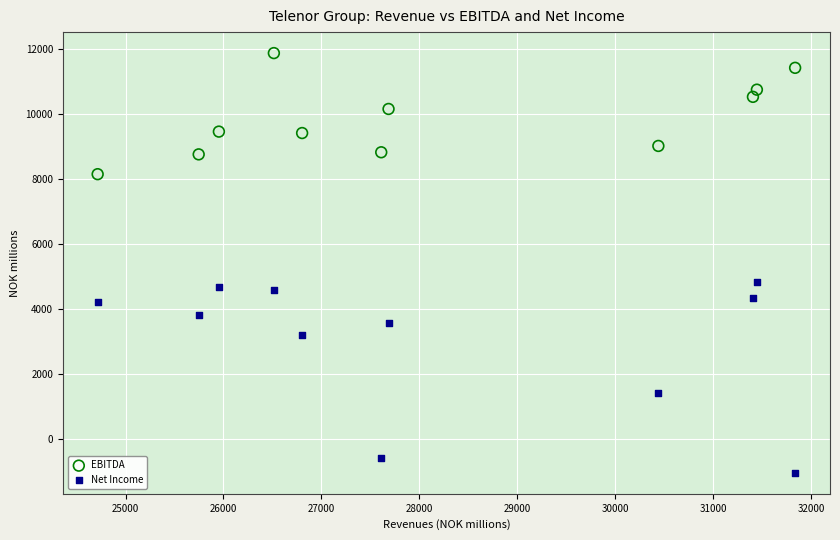

What are all the series names shown in the legend?

EBITDA, Net Income